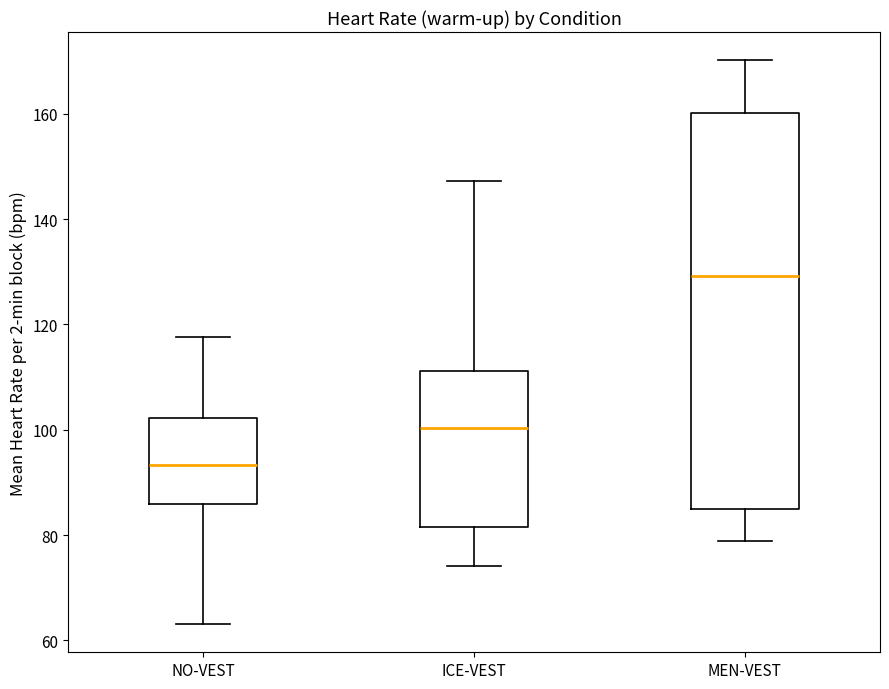

Comparing the boxes themselves (not the whiskers), which one is the tallest?

MEN-VEST